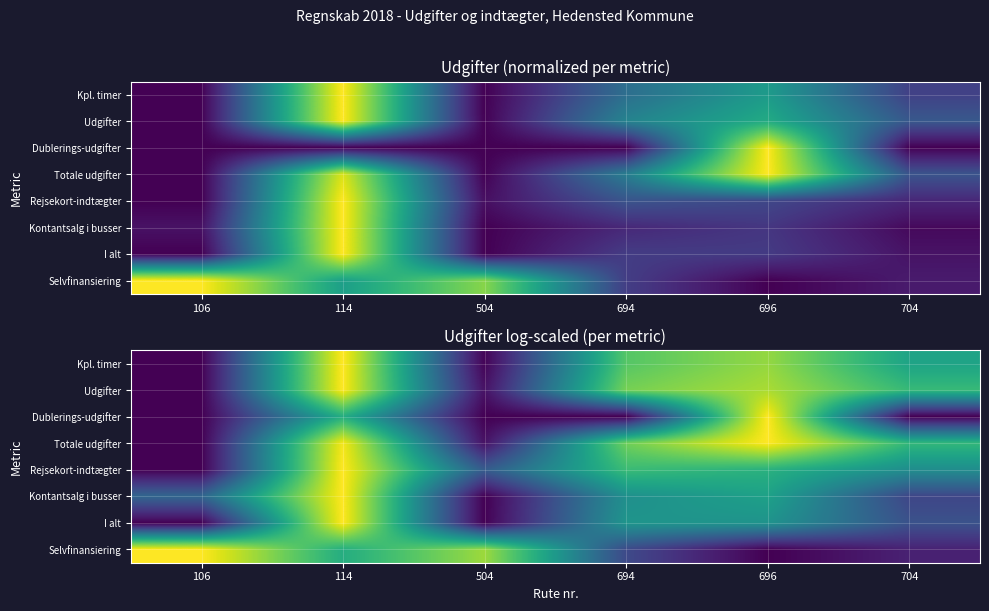

At 114, list the series in order from smallest to largest.

Selvfinansiering, Dublerings-udgifter, Totale udgifter, Kpl. timer, Udgifter, Rejsekort-indtægter, Kontantsalg i busser, I alt